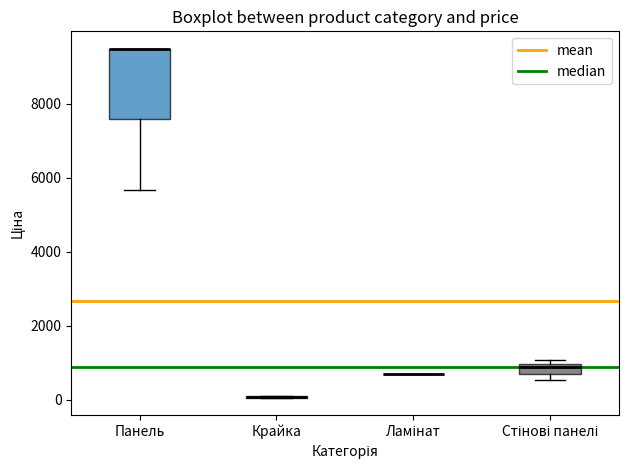

Which box is the tallest, from its lower edge to its upper edge?

Панель